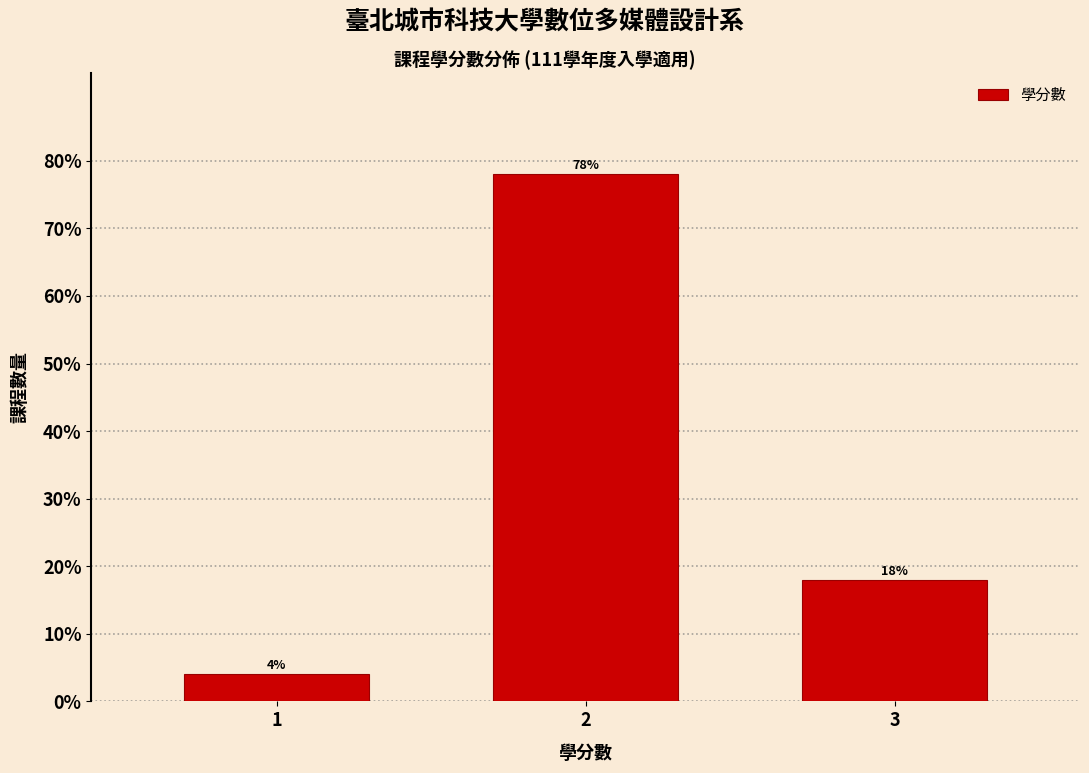

Reading left to right, extract all data points from this chart.

4	78	18